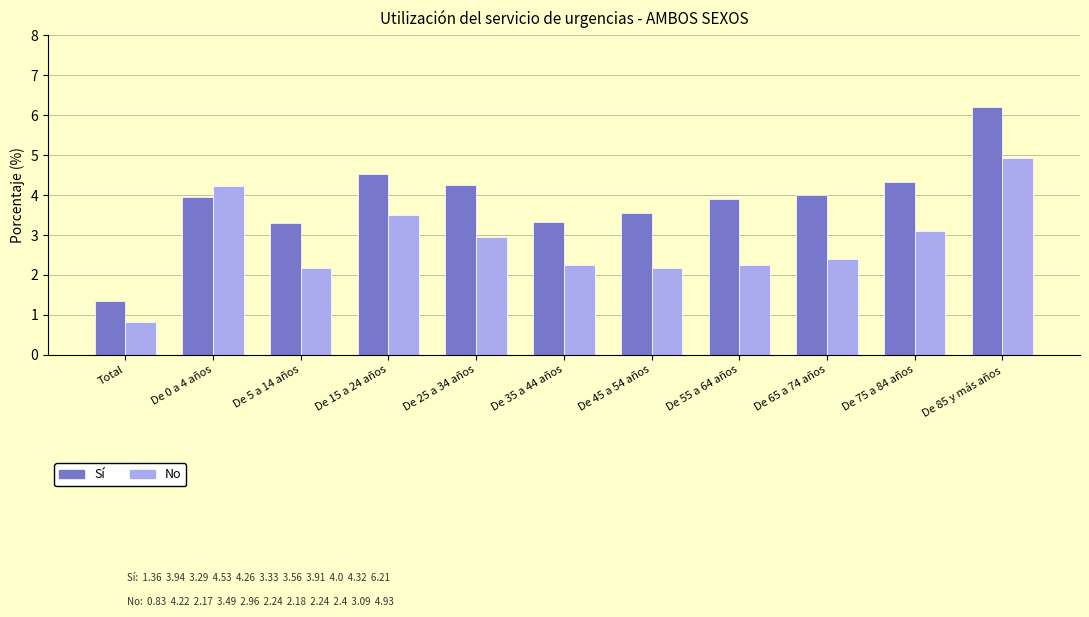

Which series has the largest total across all categories?

Sí